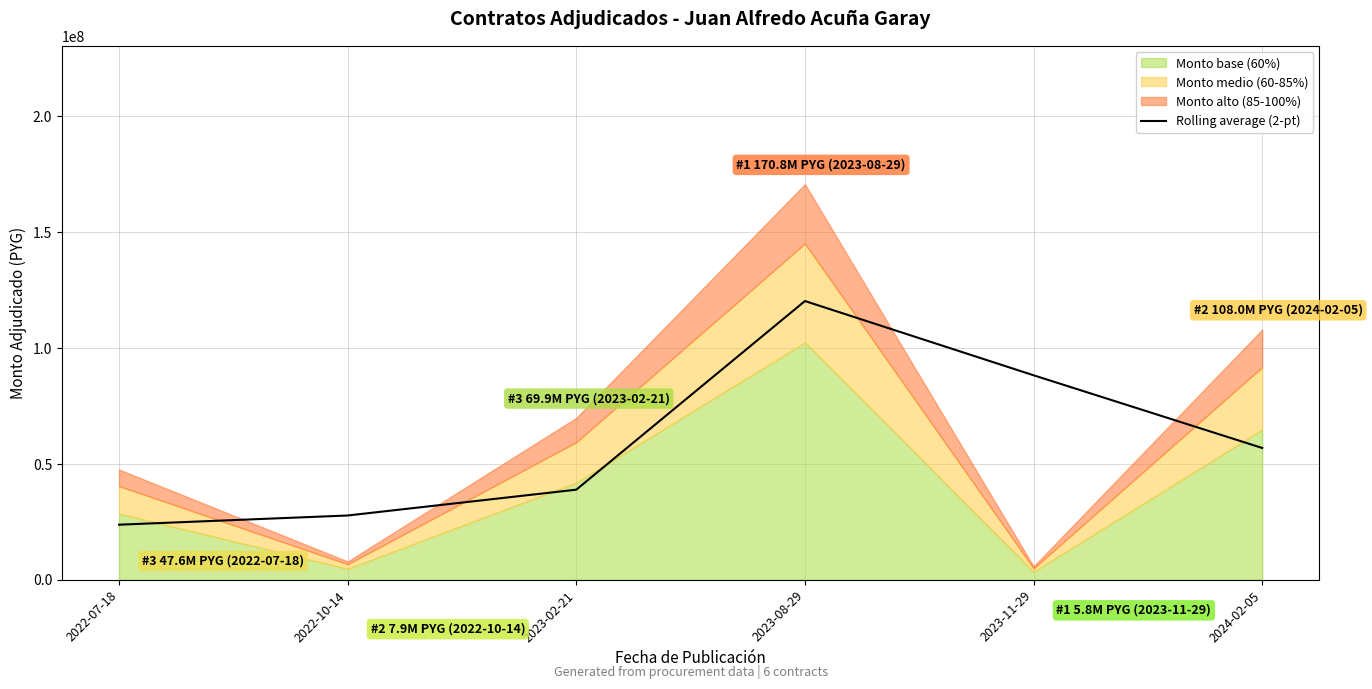

Does the chart display data point markers on the line(s)?

No